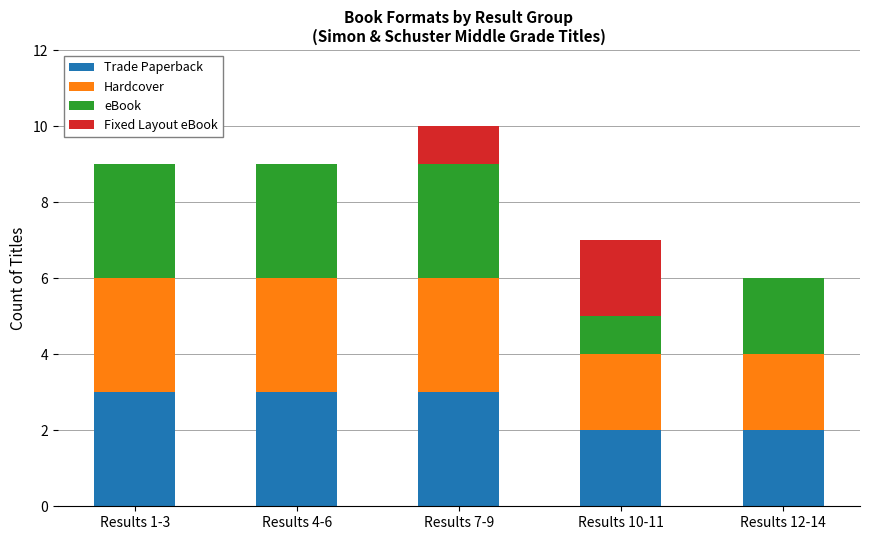

What is the total value across all series at Results 7-9?

10